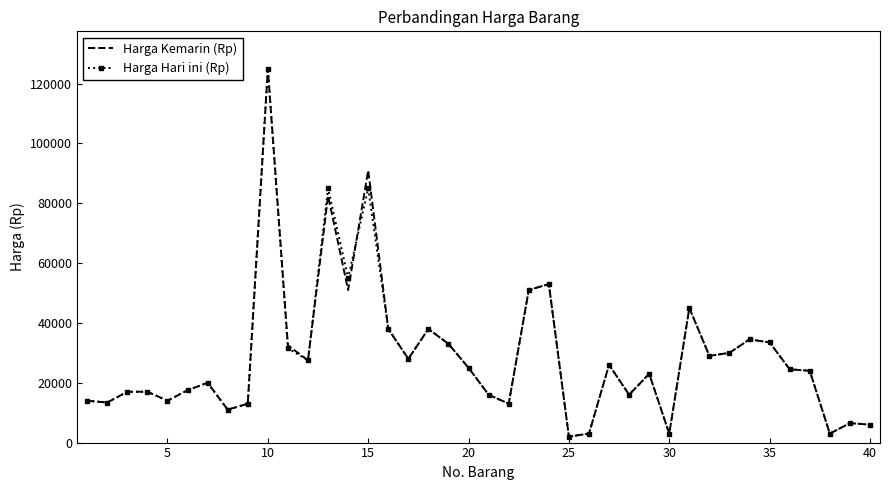

What is the maximum value for Harga Kemarin (Rp)?

125000